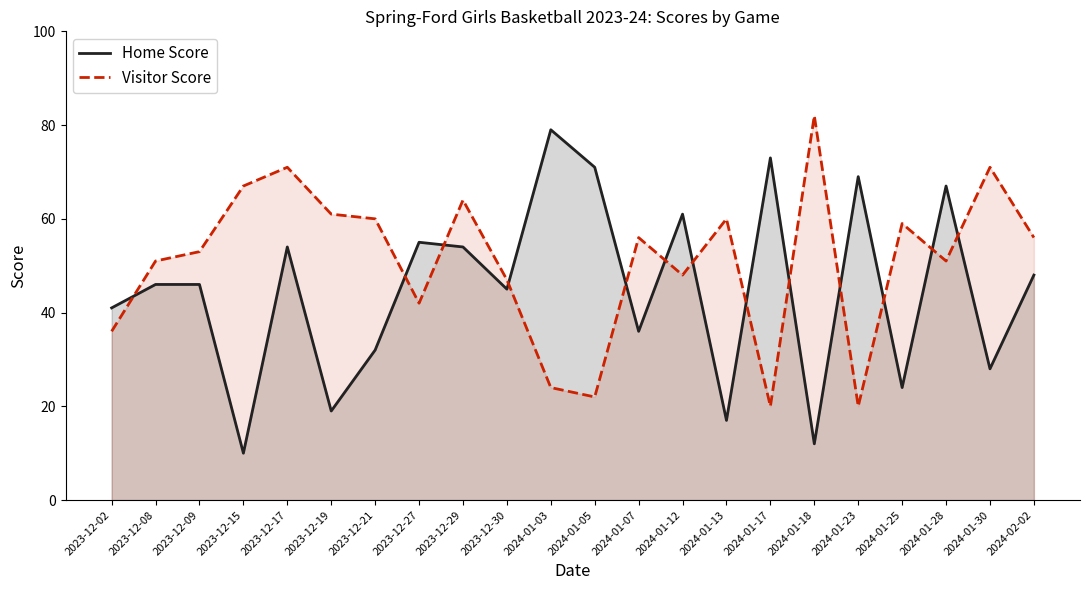

What is the total value across all series at 2024-01-28?

118